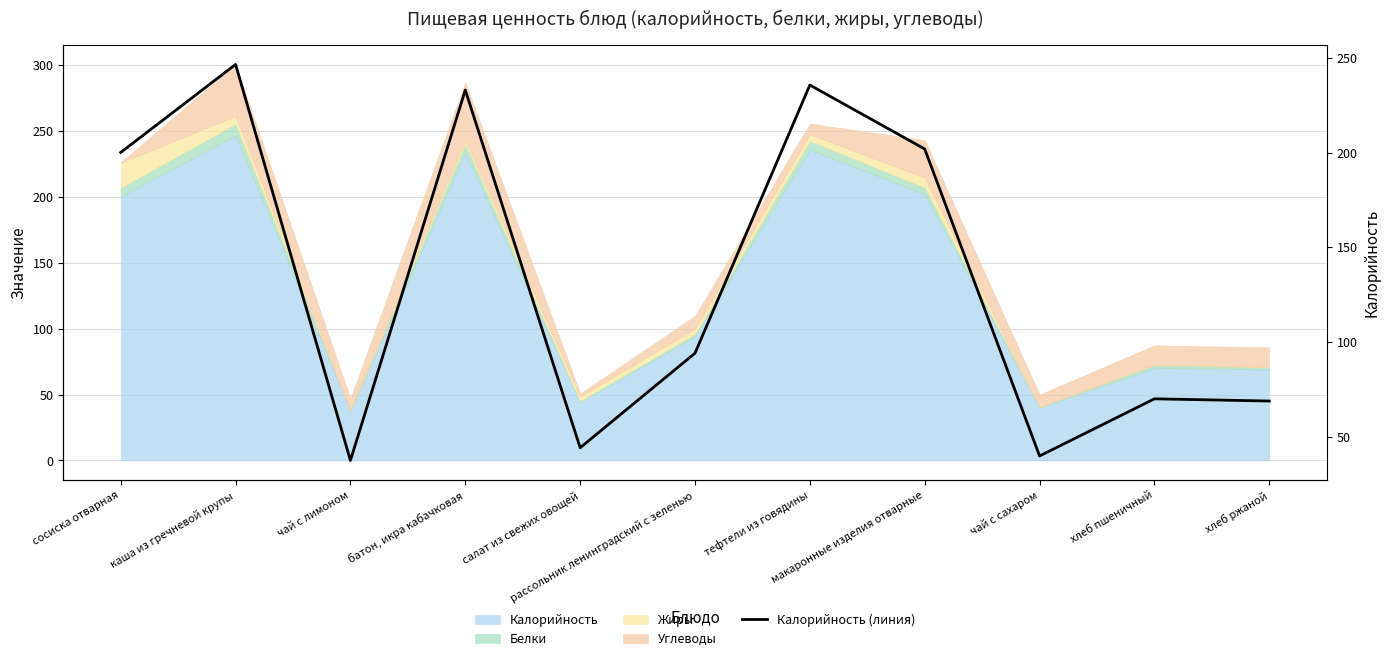

Count the number of categories in the chart.

11